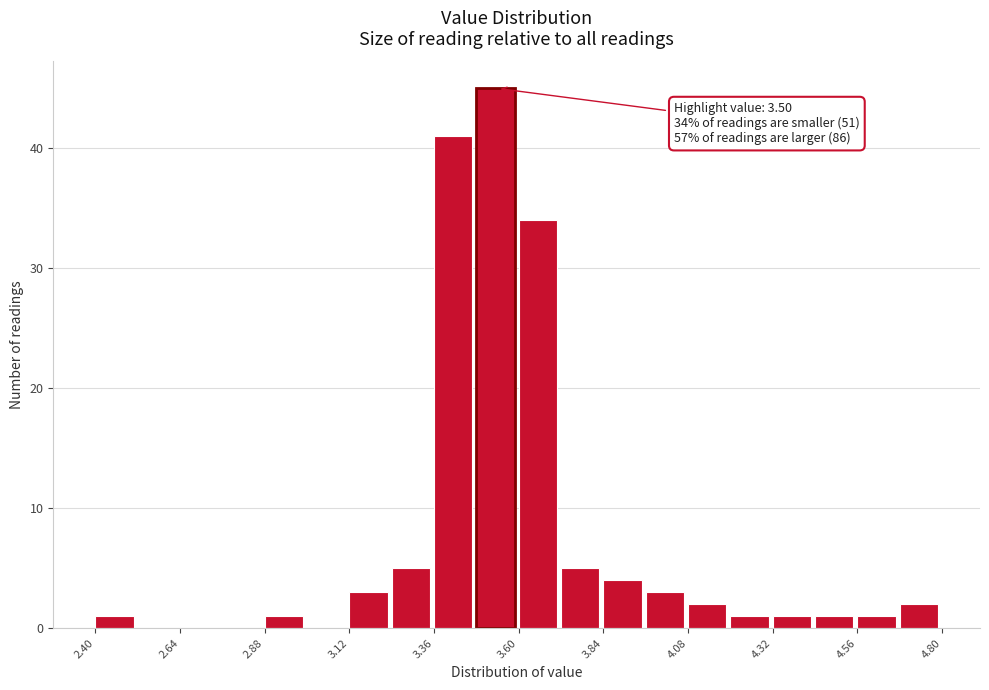

Around what value on the x-axis is the tallest bar? Give the approximate position of its centre, as read against the axis.

3.55